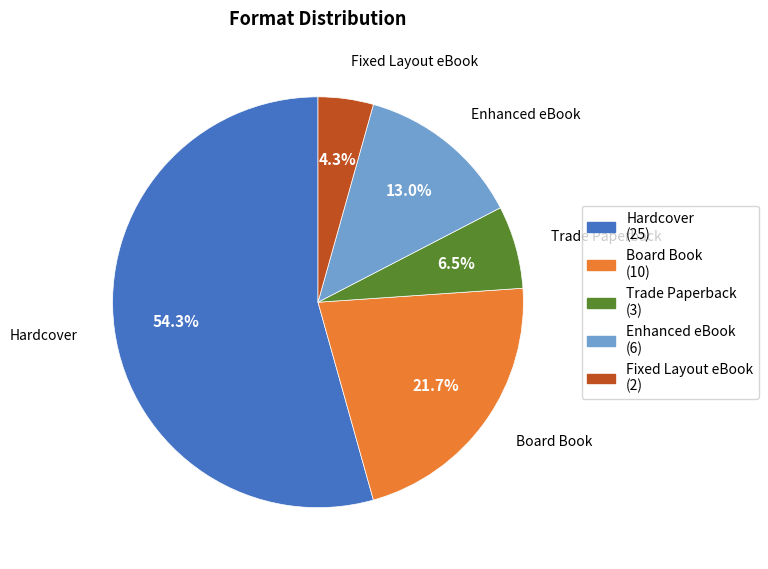

How many segments does this pie chart have?

5